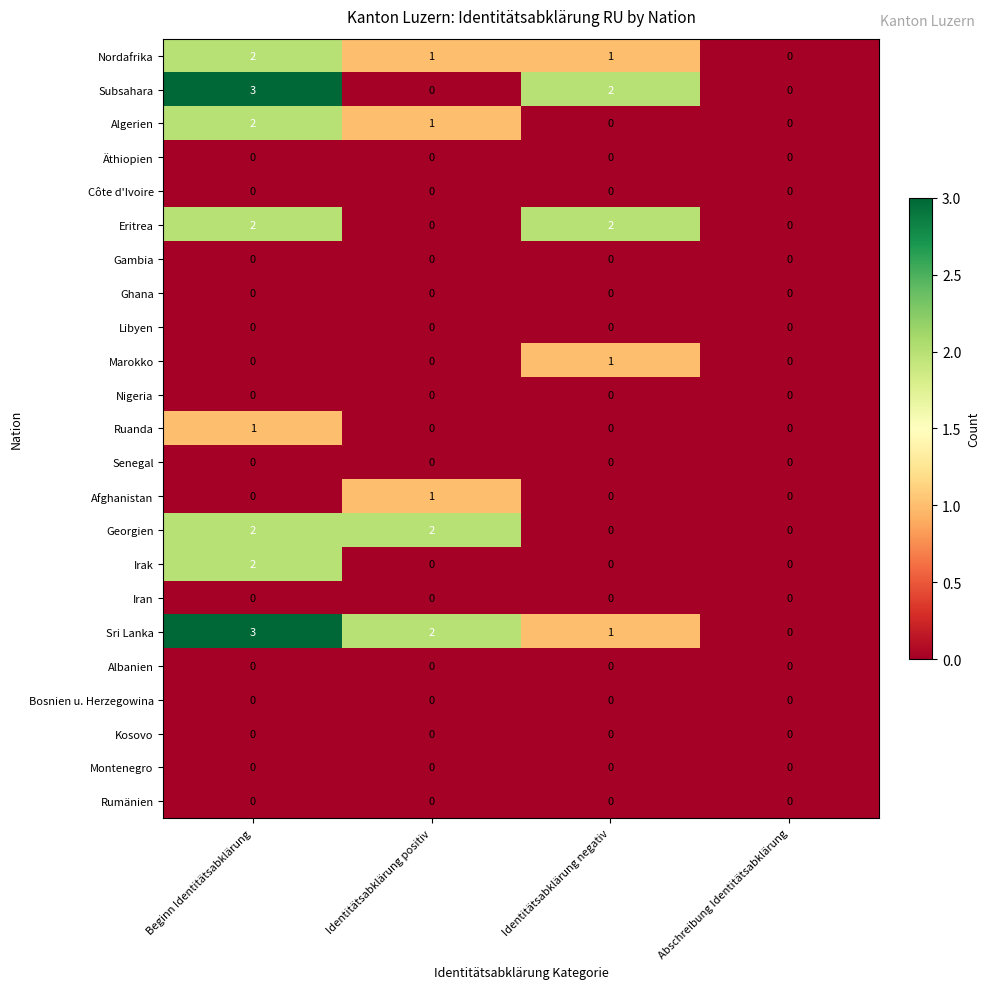

Where does the Algerien series first go above 1?

Beginn Identitätsabklärung